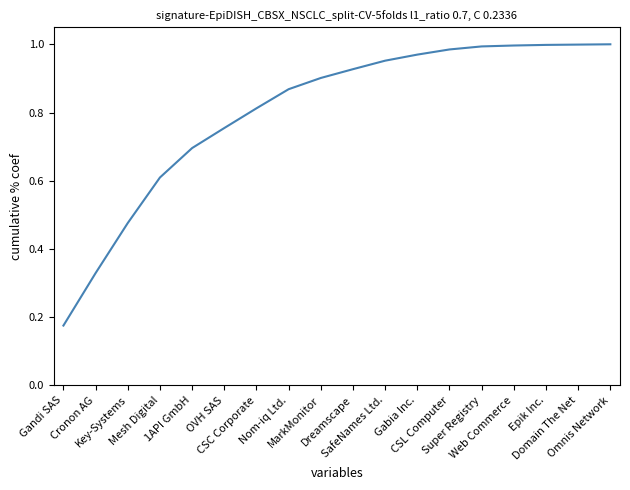

Which has a higher value, Key-Systems or Nom-iq Ltd.?

Nom-iq Ltd.